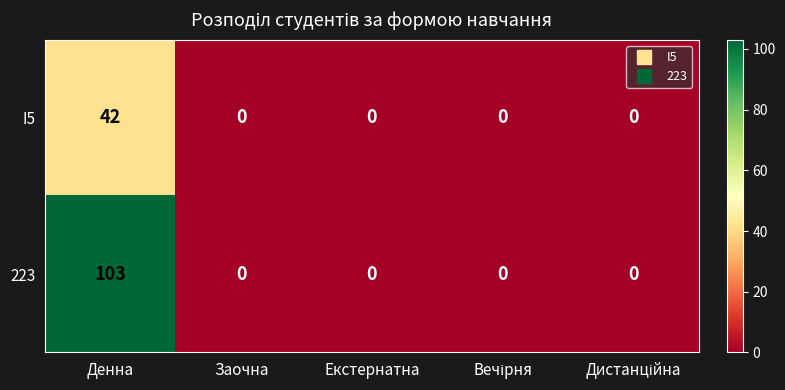

True or false: I5 has a value of 66 at Денна.

False